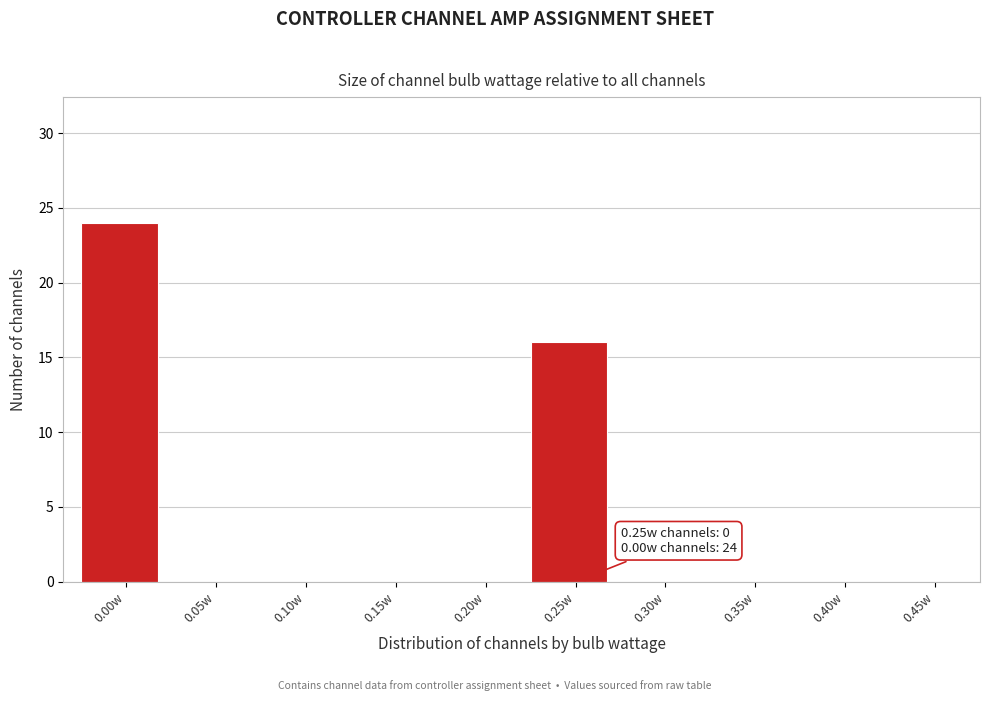

Reading left to right, what are all the values shown in this chart?

0.00w=24	0.05w=0	0.10w=0	0.15w=0	0.20w=0	0.25w=16	0.30w=0	0.35w=0	0.40w=0	0.45w=0